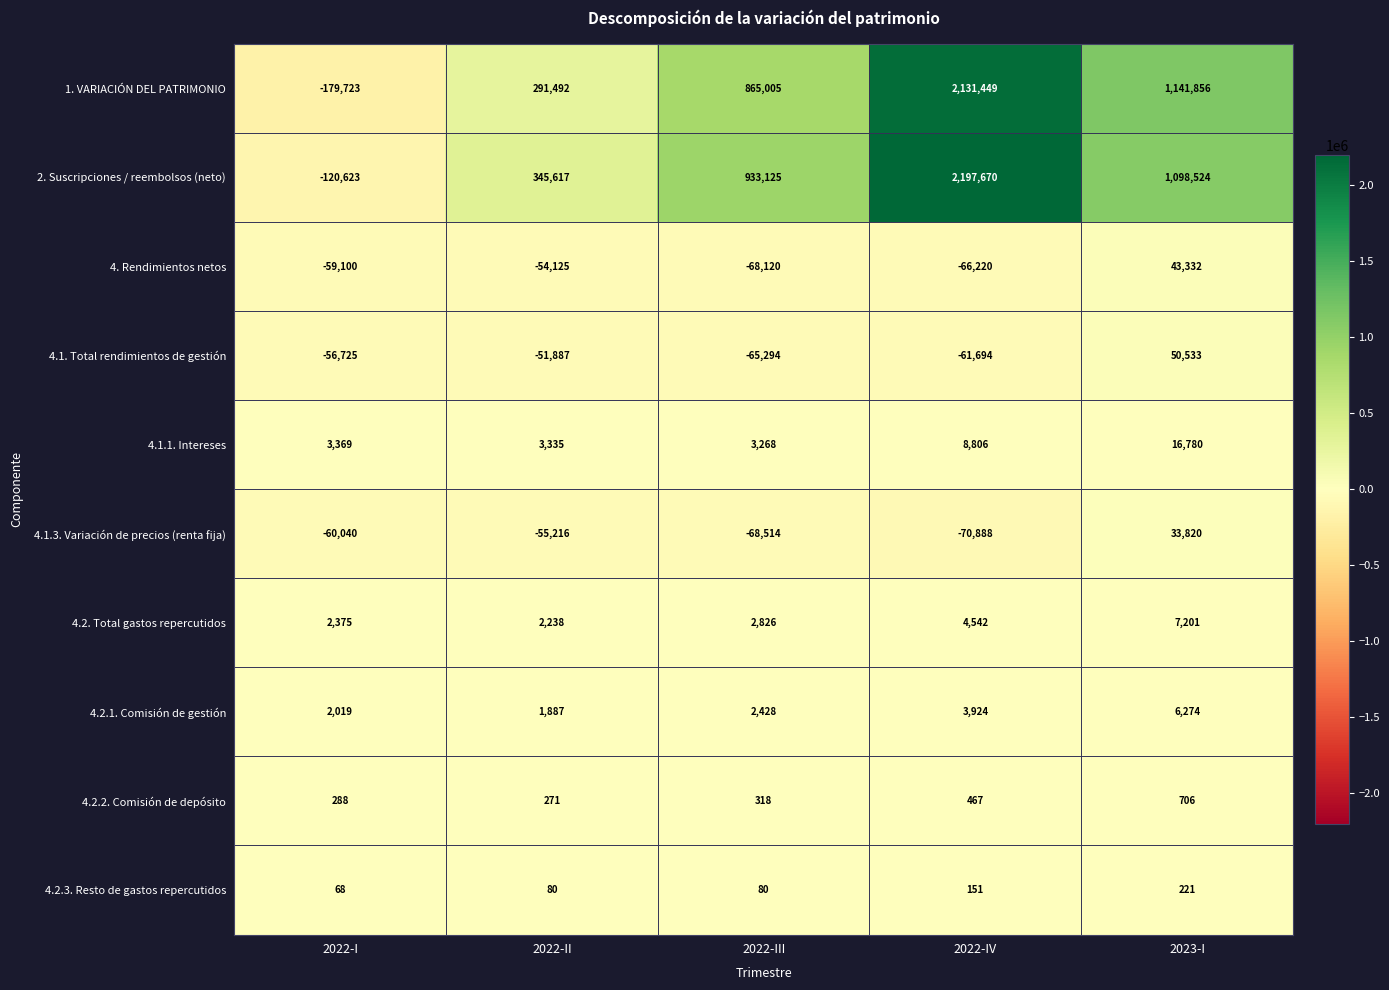

The value of 2. Suscripciones / reembolsos (neto) at 2022-III is 933125. True or false?

True